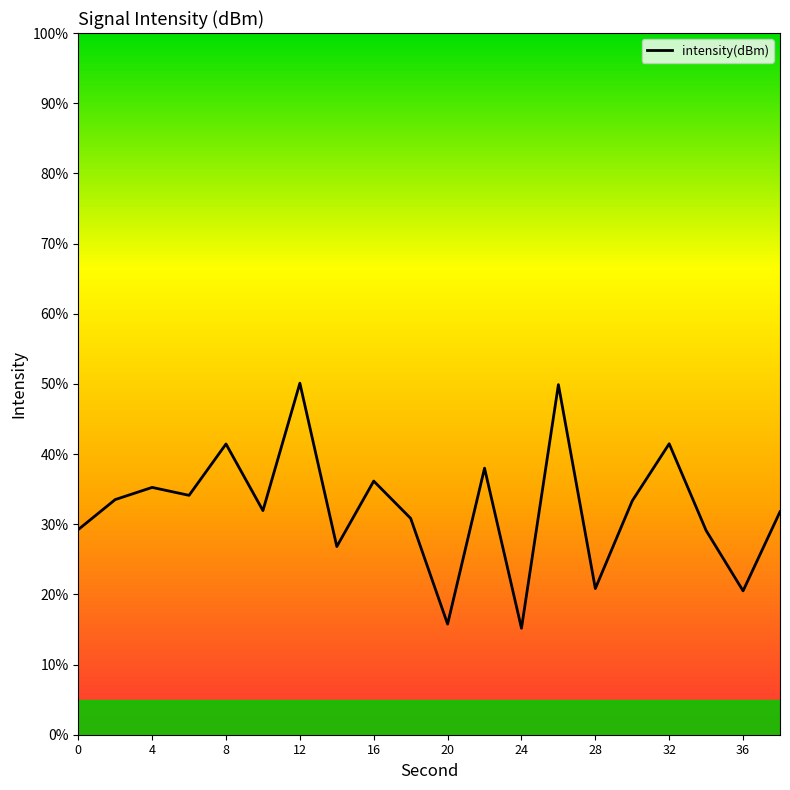

What is the difference between the maximum and minimum values?

34.9